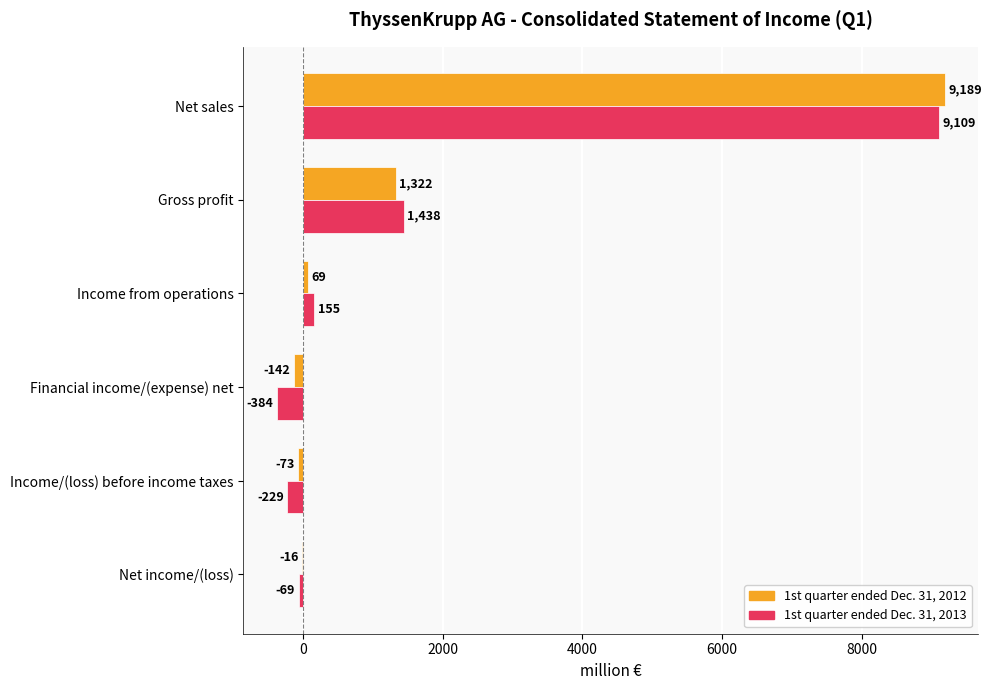

The value of 1st quarter ended Dec. 31, 2012 at Income/(loss) before income taxes is -73. True or false?

True